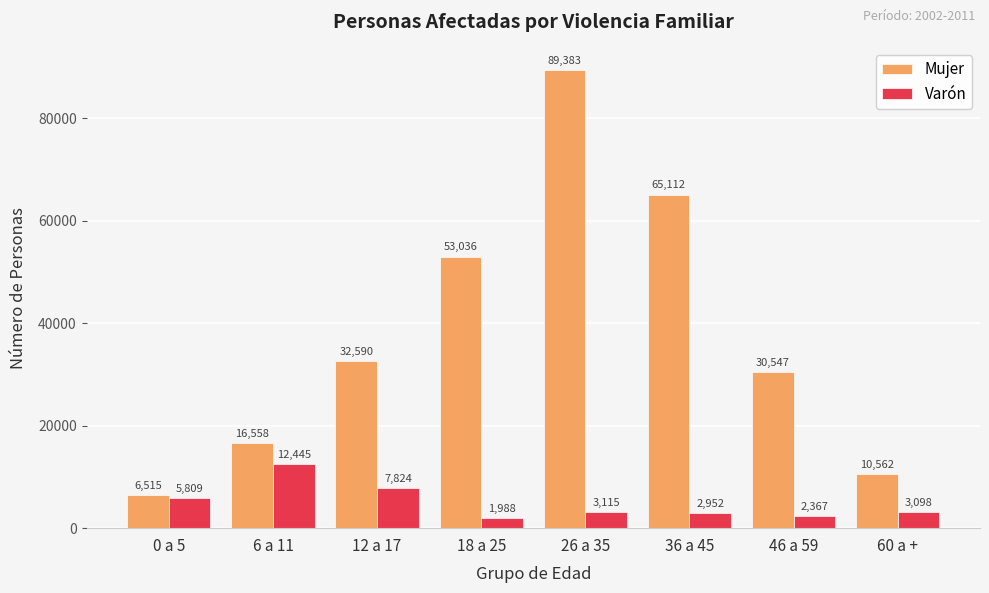

The value of Varón at 26 a 35 is 3115.9. True or false?

True